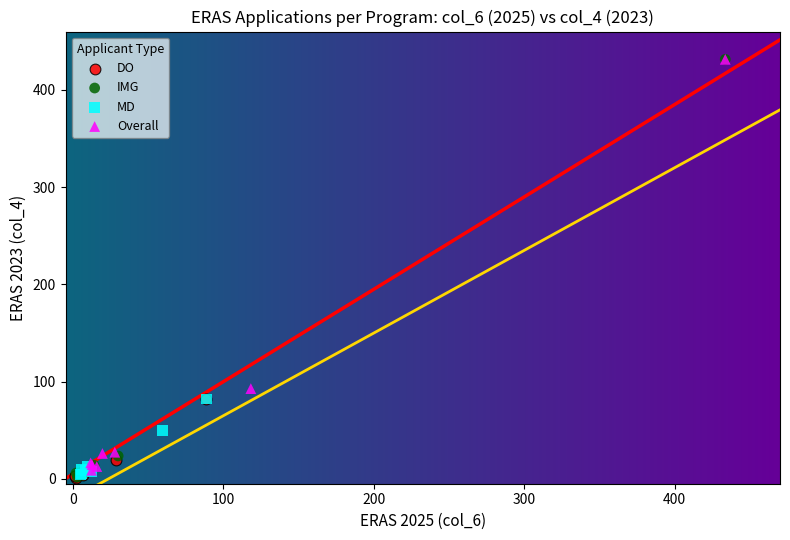

Which series has the widest spread of Y values?

IMG